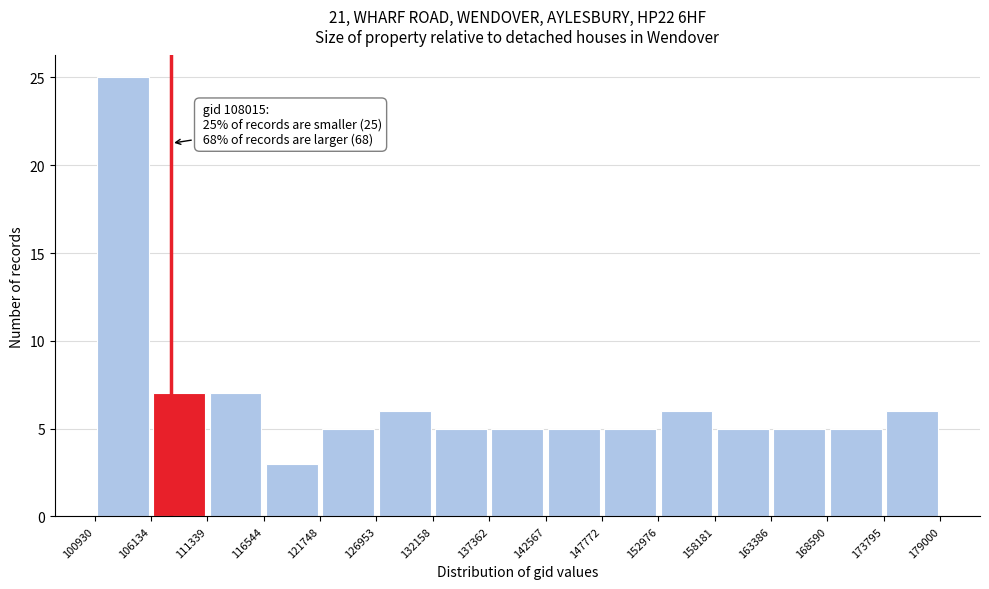

Over which range of the x-axis is the bar tallest?

100930 to 106134